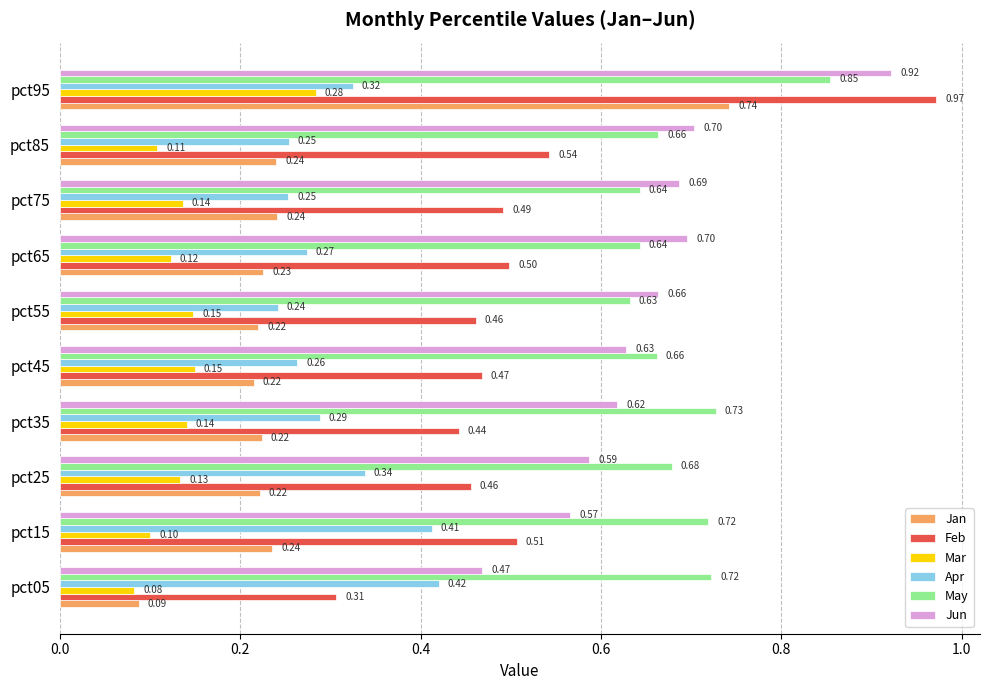

At pct55, list the series in order from smallest to largest.

Mar, Jan, Apr, Feb, May, Jun